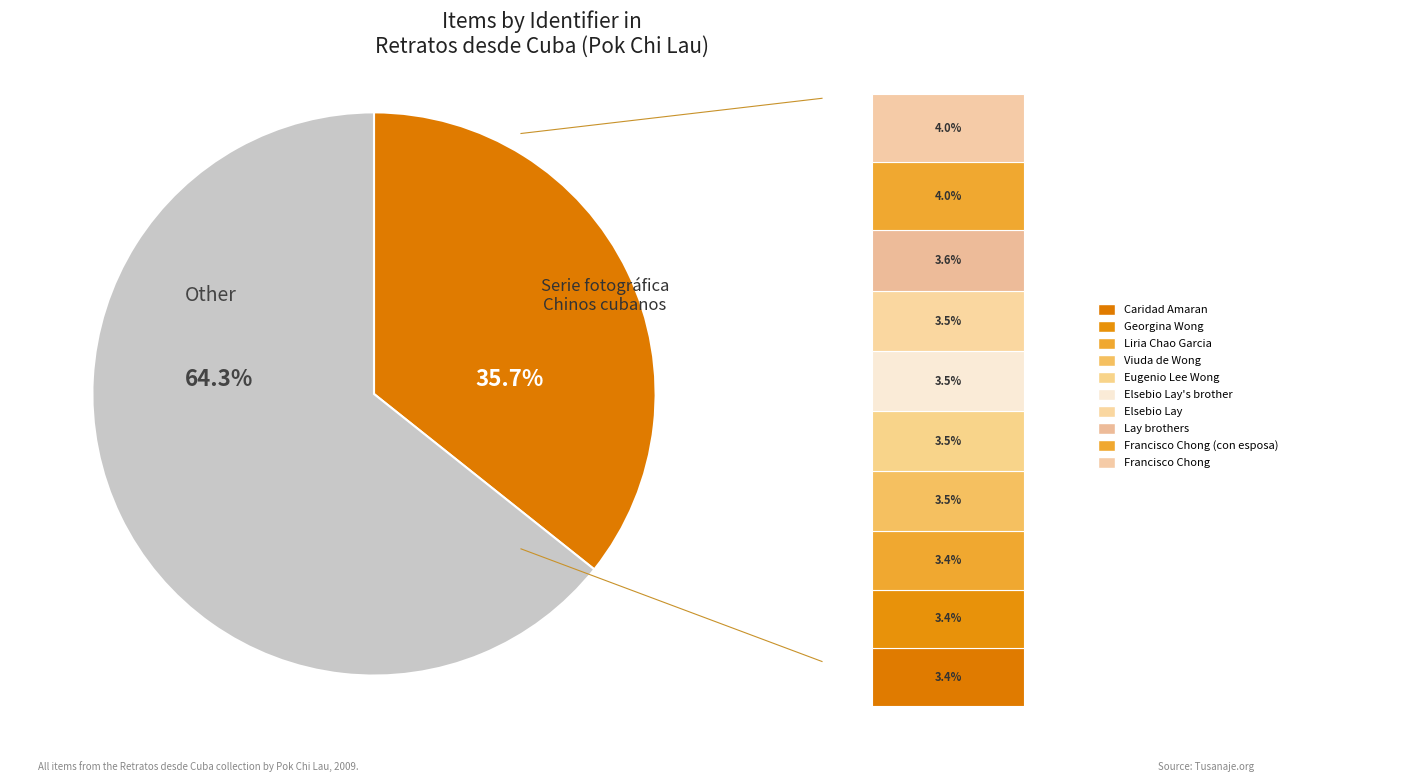

Between Georgina Wong Gutierrez and Elsebio Lay's brother, which is larger?

Elsebio Lay's brother